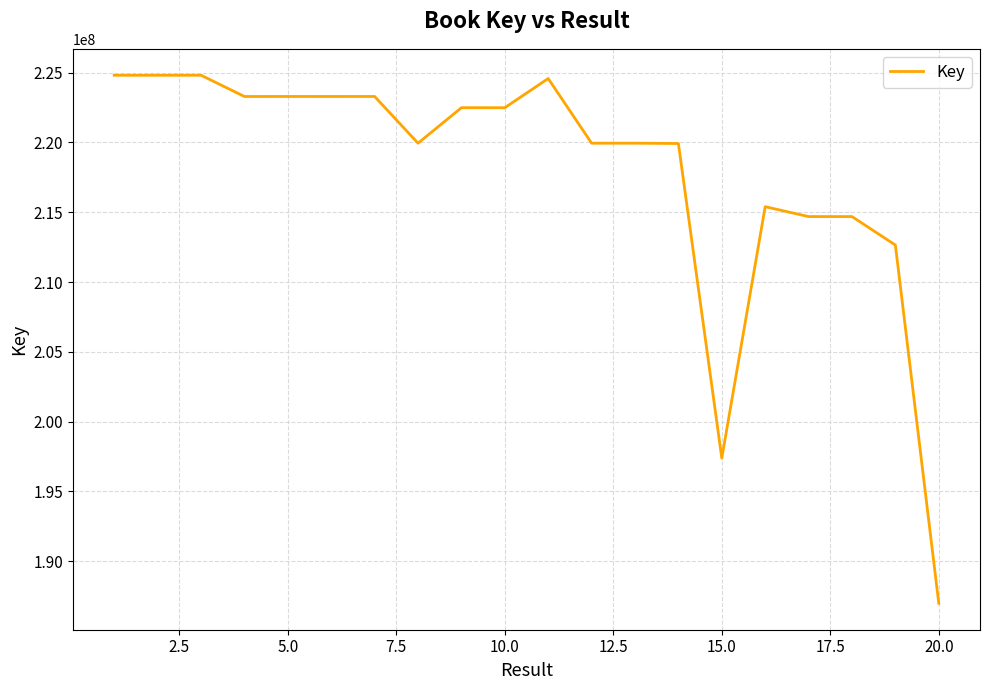

How many values are below 222492474?

10